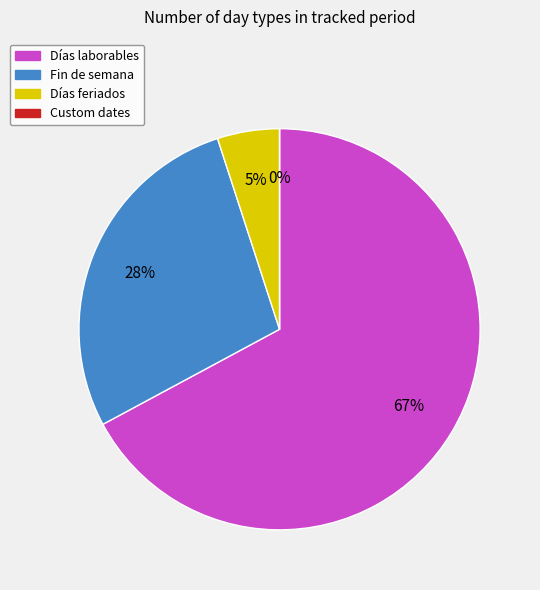

How many segments does this pie chart have?

4